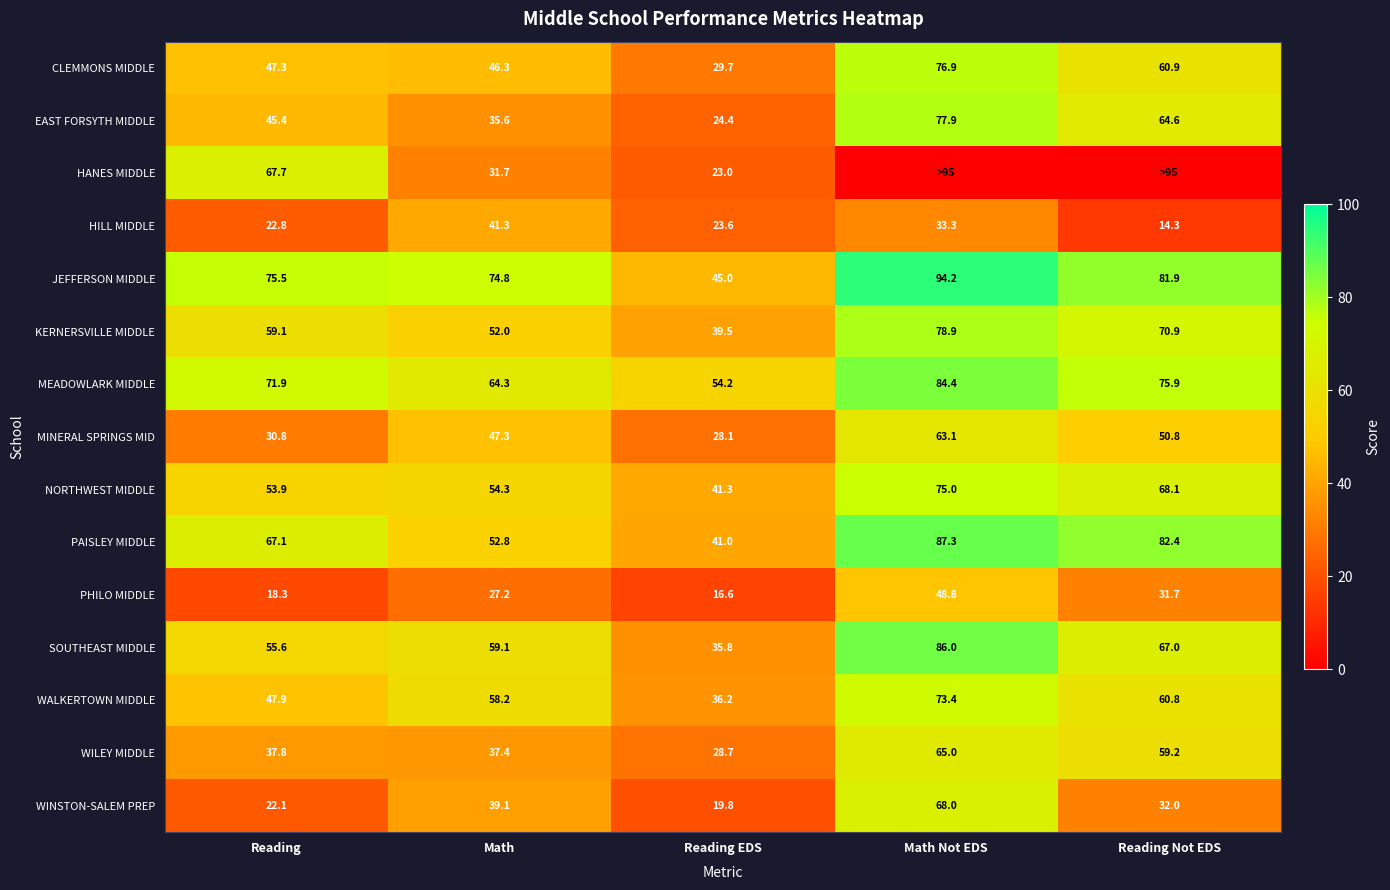

What is the difference between the PHILO MIDDLE values at Reading Not EDS and Reading EDS?

15.1